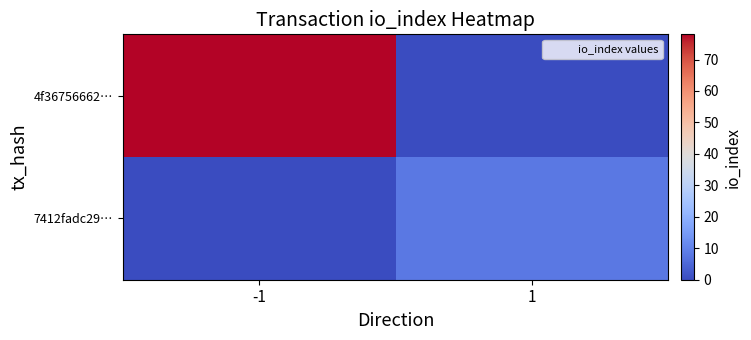

Reading left to right, transcribe all the data shown in this chart.

4f36756662…: -1=78	1=0
7412fadc29…: -1=0	1=8